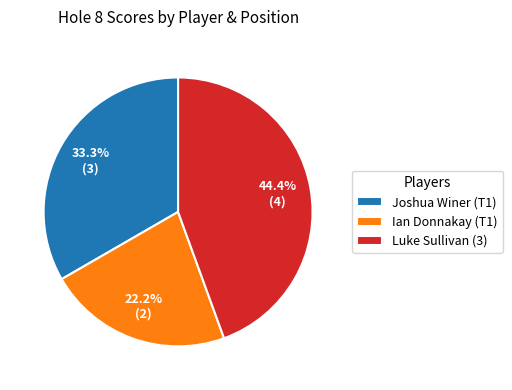

Does Luke Sullivan (3) represent more than half of the total?

No